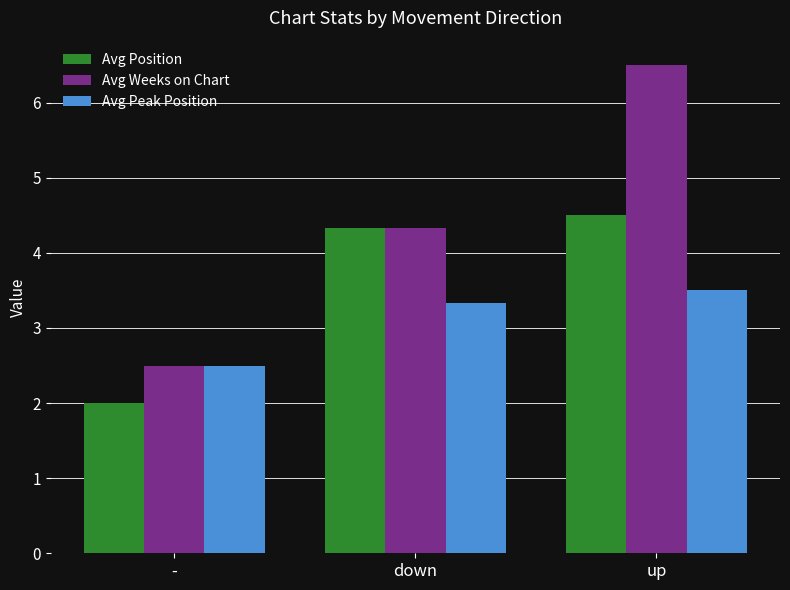

How many values in the Avg Position series are below 4?

1